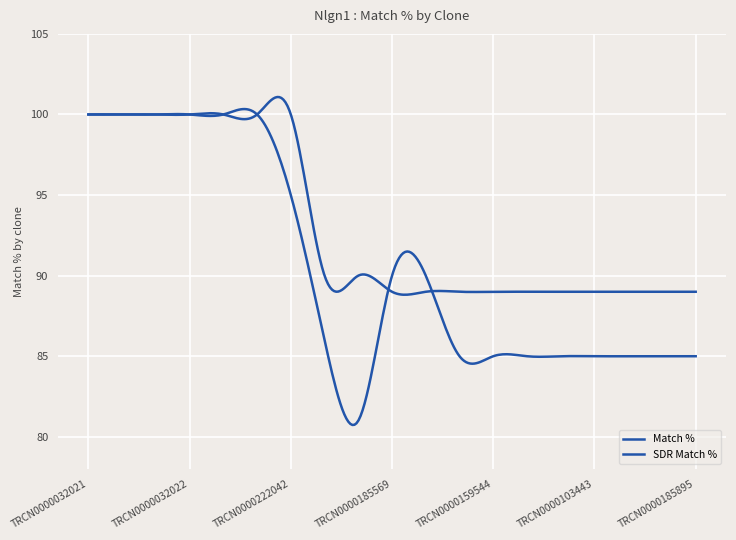

Is this an area chart (filled region under the line)?

No